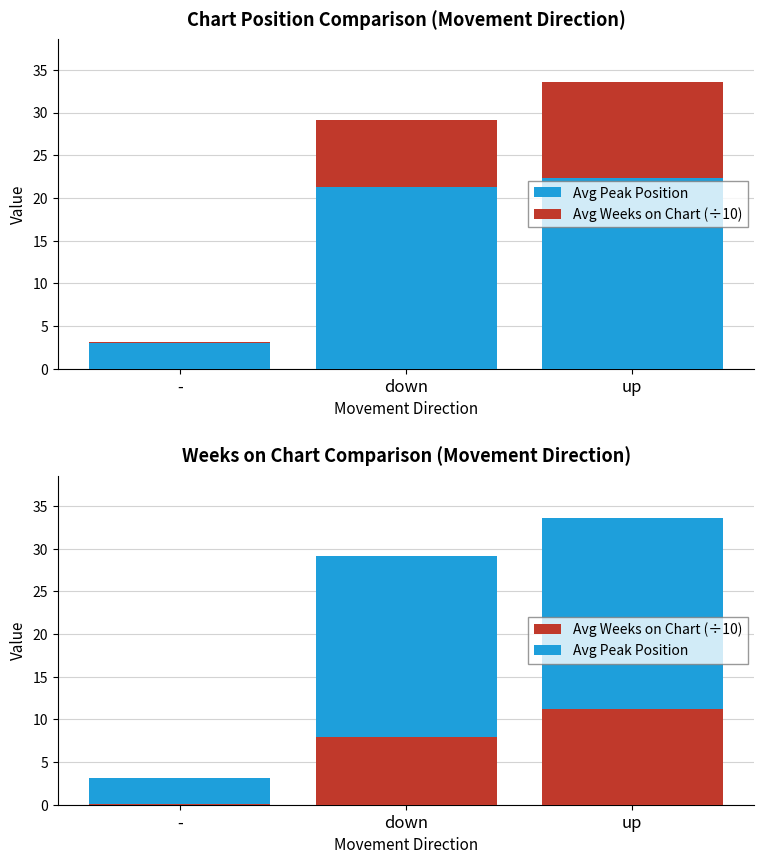

Reading left to right, extract all data points from this chart.

Avg Peak Position: -=3.0	down=21.2	up=22.3
Avg Weeks on Chart (÷10): -=0.1	down=7.9	up=11.2